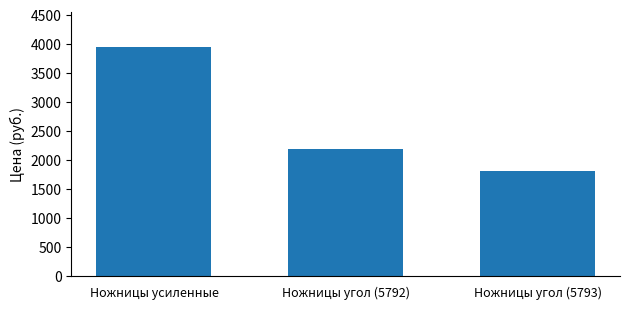

What is the approximate value at Ножницы угол (5792), to the nearest 100?

2200